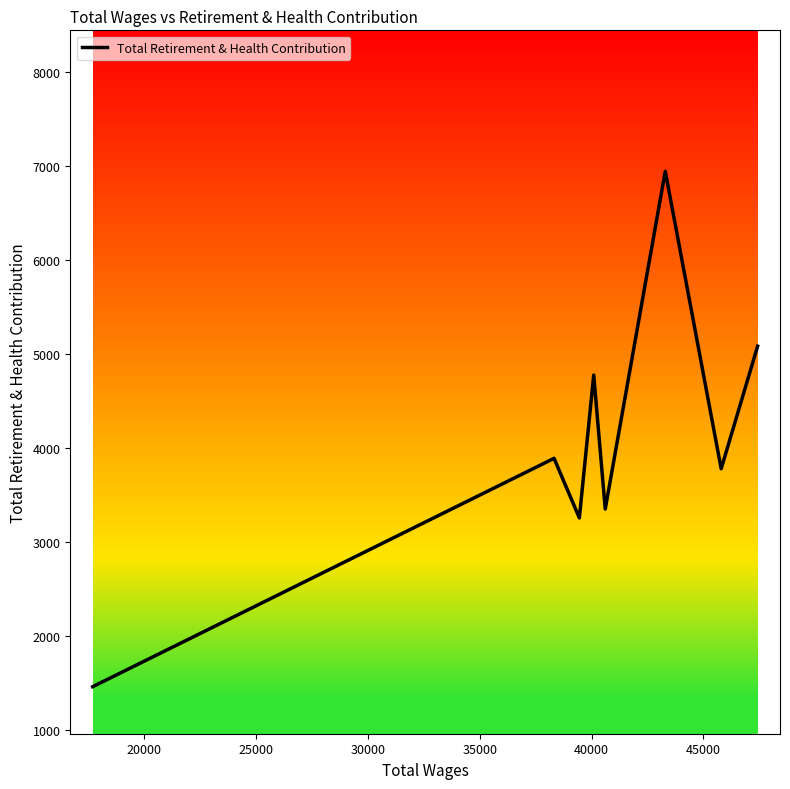

True or false: there are more than 0 points higher than both neighbors.

True